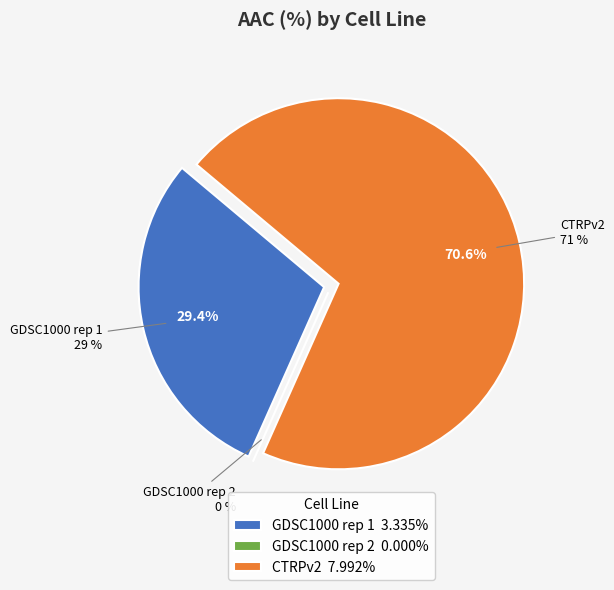

What percentage is NOT represented by GDSC1000 rep 1?

70.6%